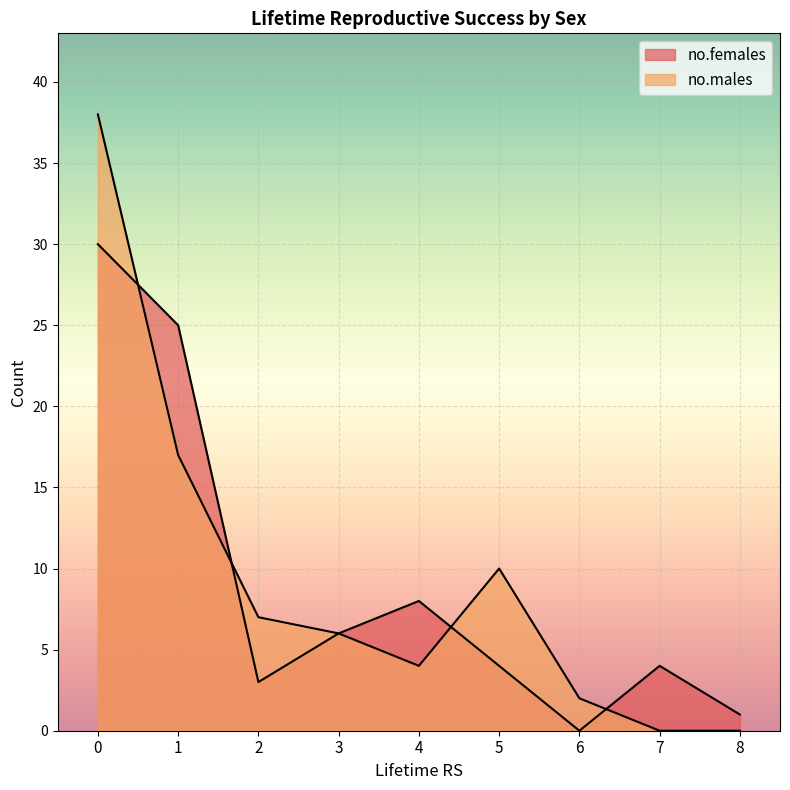

Which series has the widest spread of values?

no.males